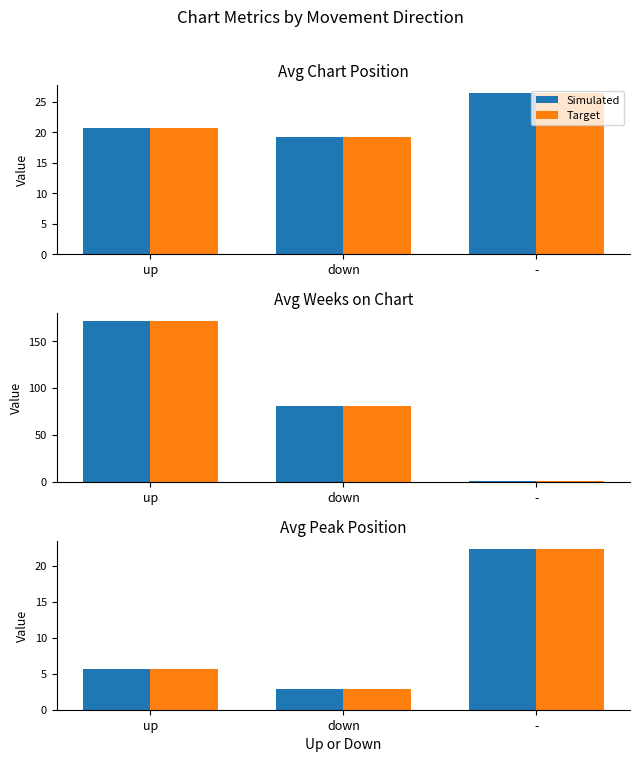

What are all the series names shown in the legend?

Simulated, Target